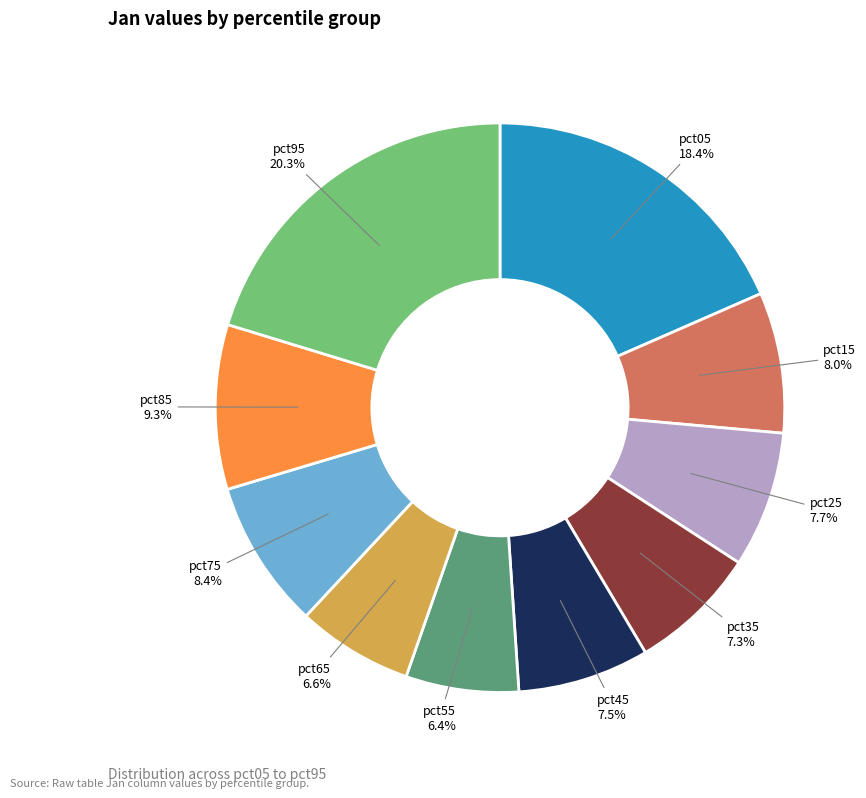

How many segments does this pie chart have?

10